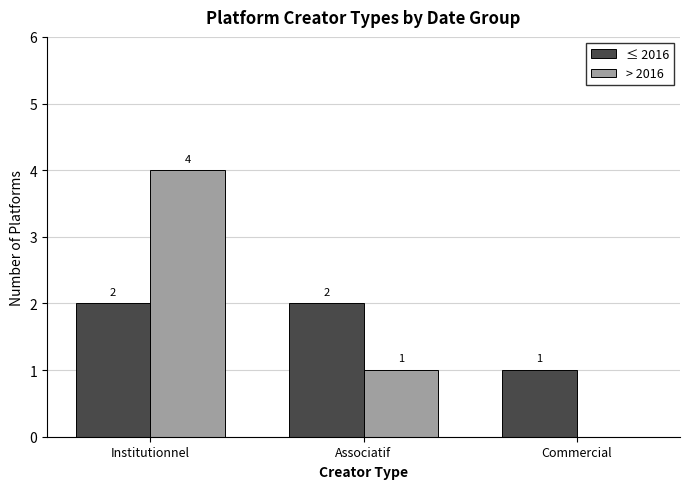

Read the ≤ 2016 value at Associatif.

2